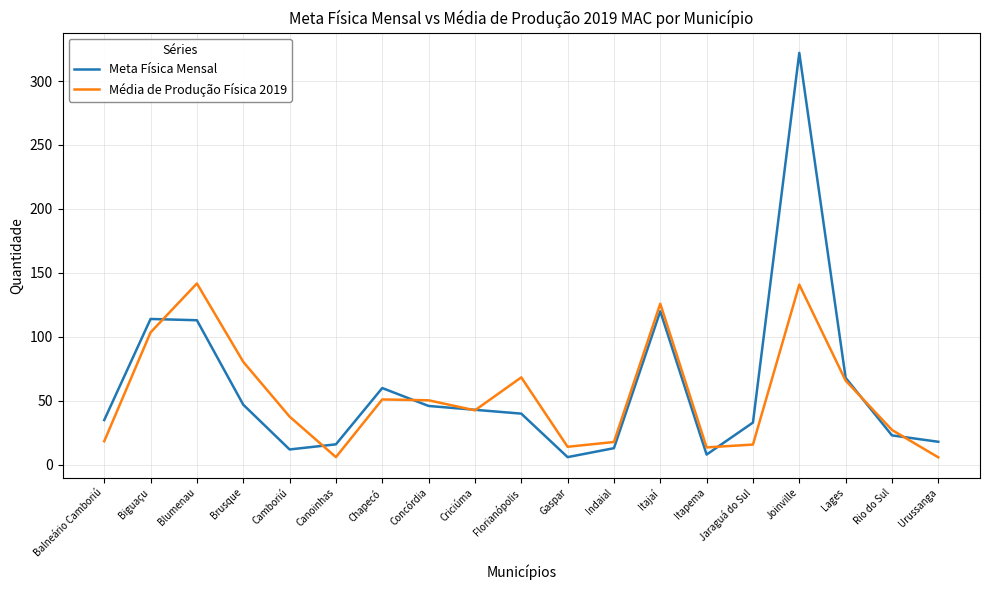

At which label does Média de Produção Física 2019 first exceed 42?

Biguaçu